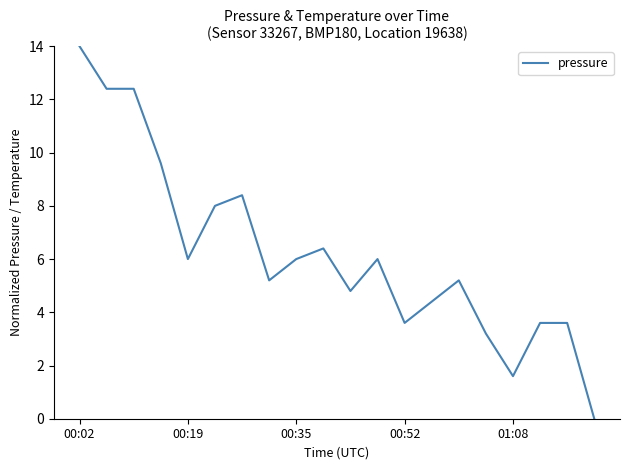

Is this an area chart (filled region under the line)?

No